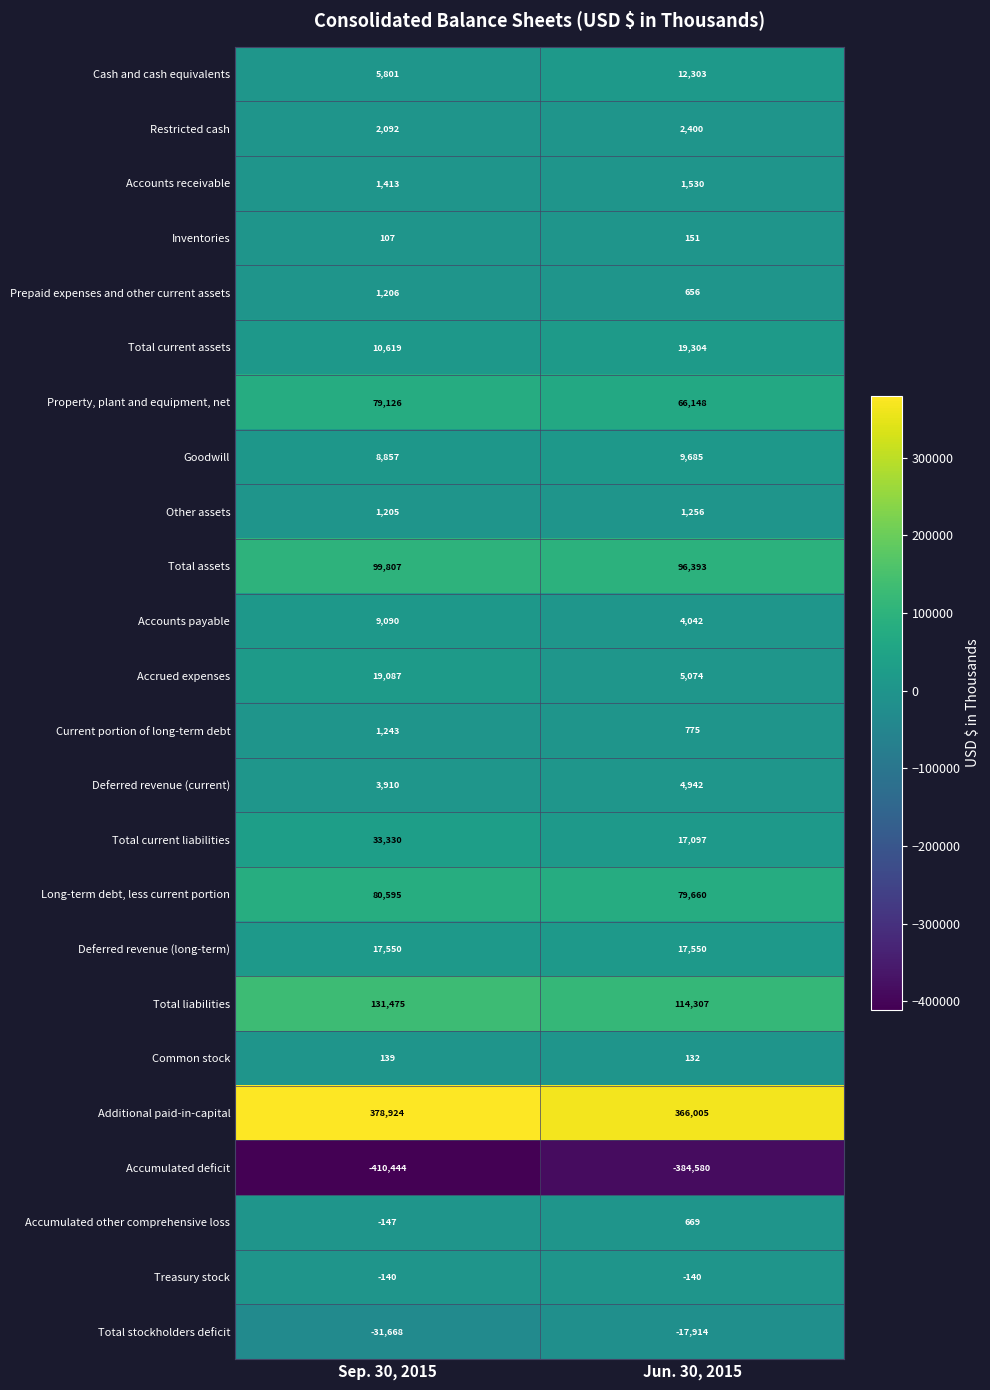

What is the total value across all series at Jun. 30, 2015?

417445